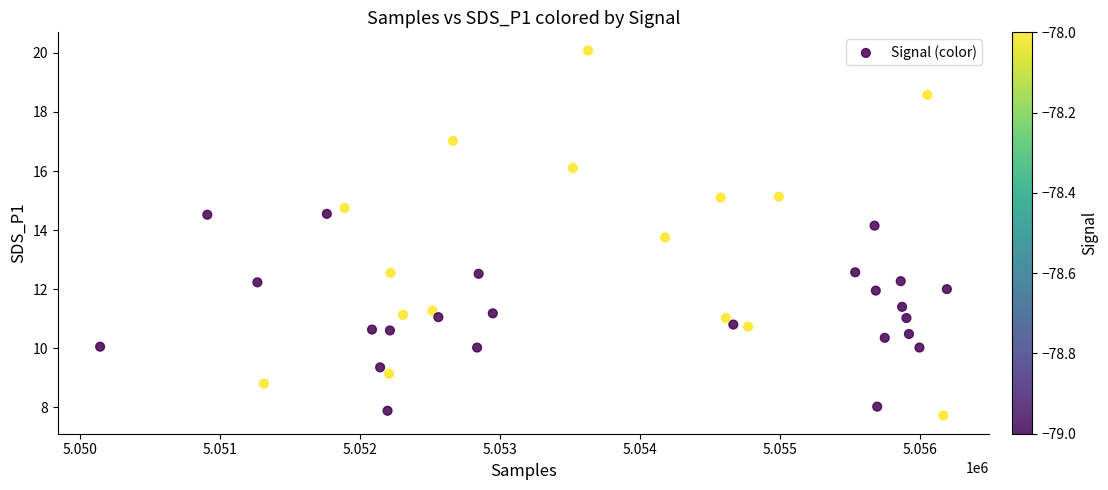

What is the range of X values (max minus min)?

6051.0